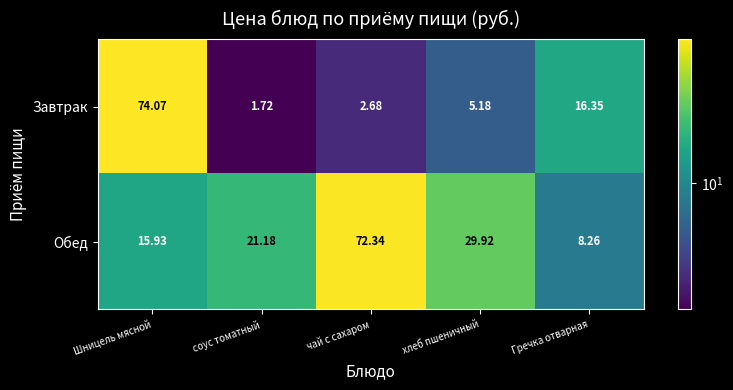

Rank the series by their maximum value, from highest to lowest.

Завтрак, Обед